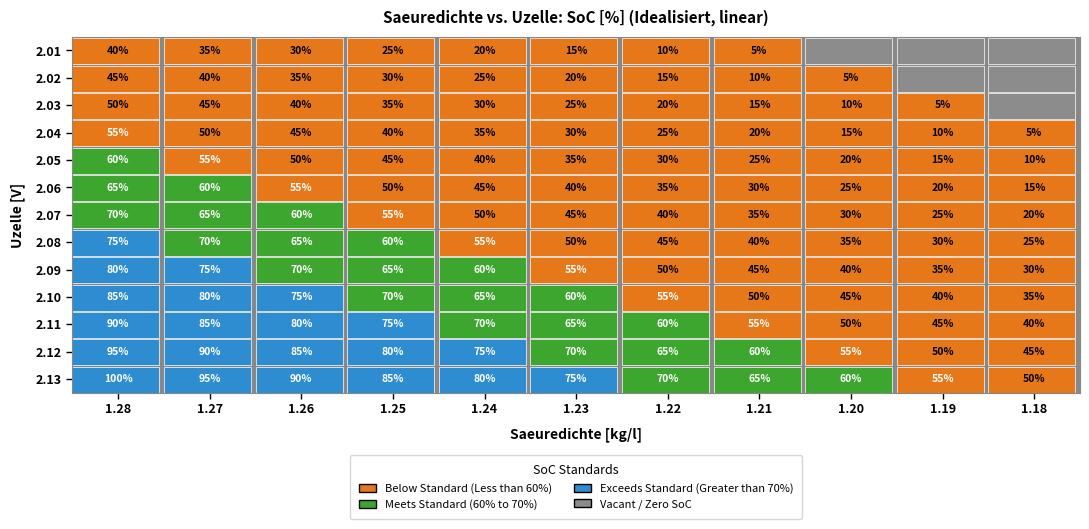

What is the average value of the 1.22 series?

40